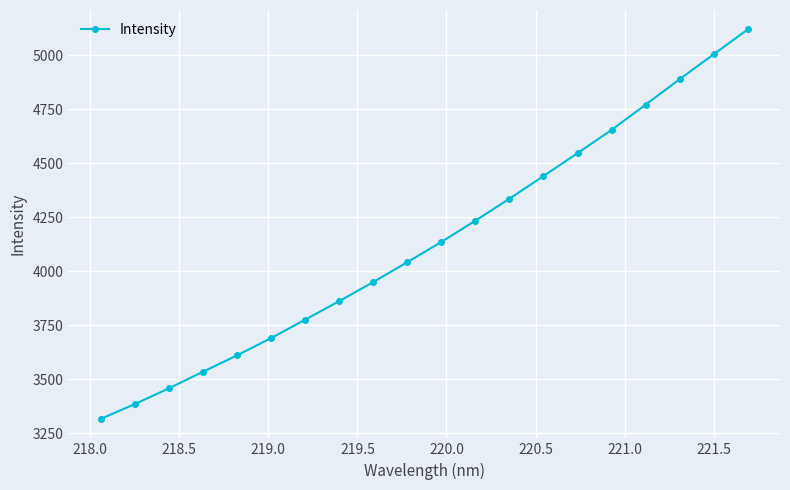

What is the minimum value shown in the chart?

3316.4